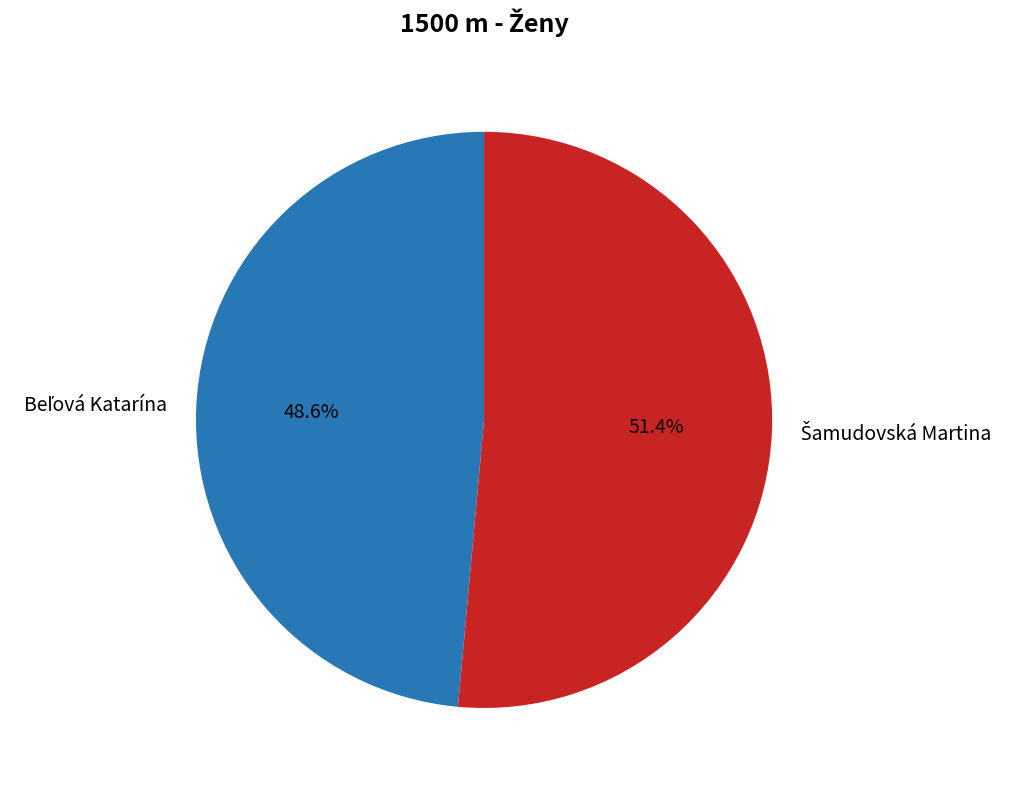

Is there a majority slice in this chart?

Yes